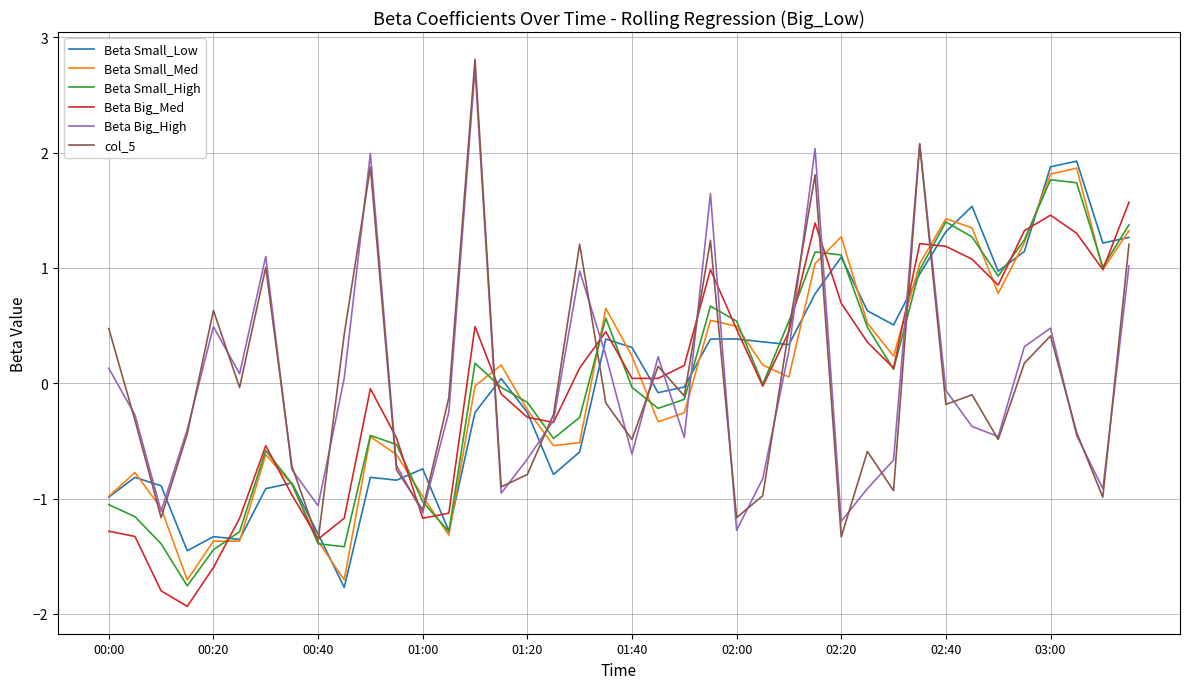

What is the maximum value shown in the chart?

2.8